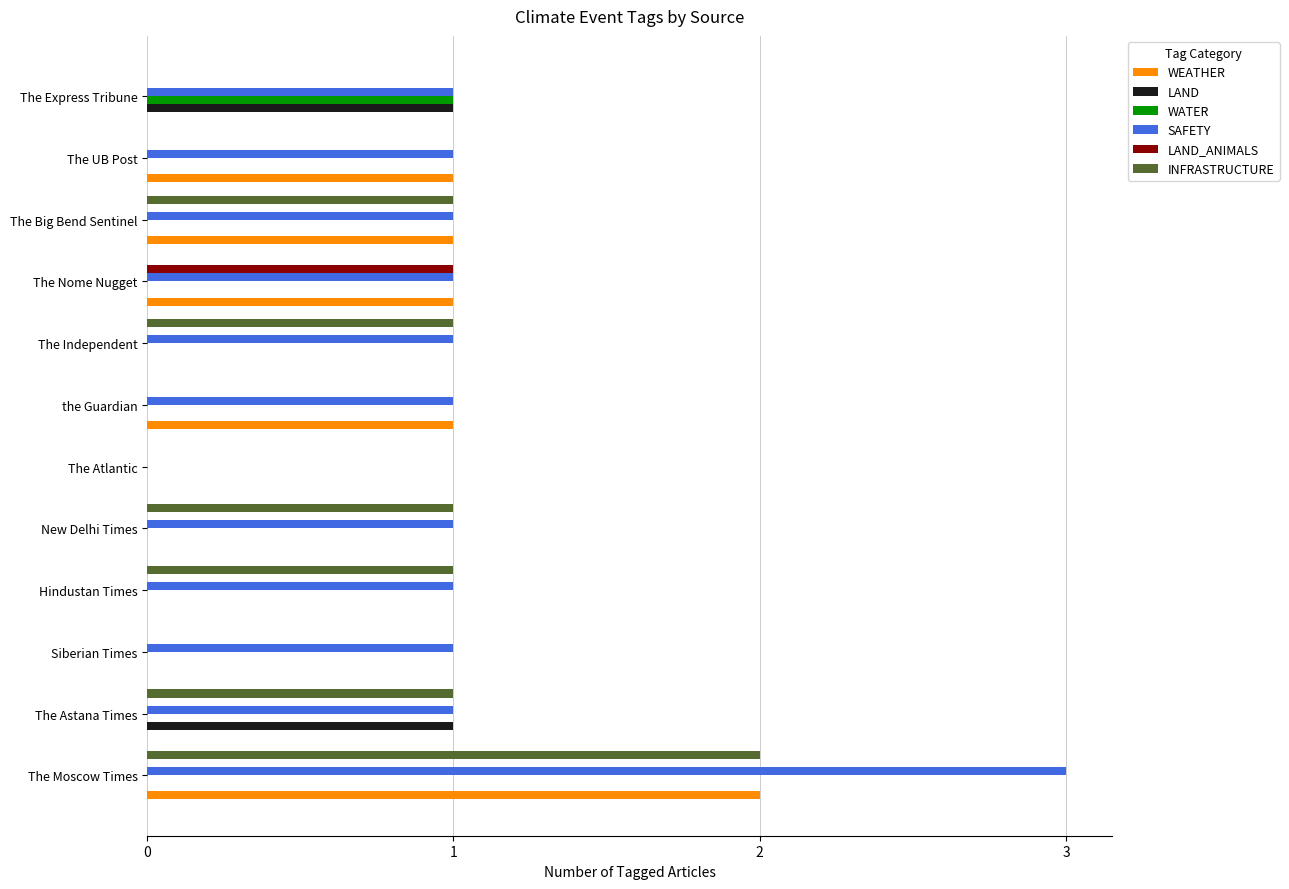

The WEATHER series shows -1 at Hindustan Times. True or false?

False